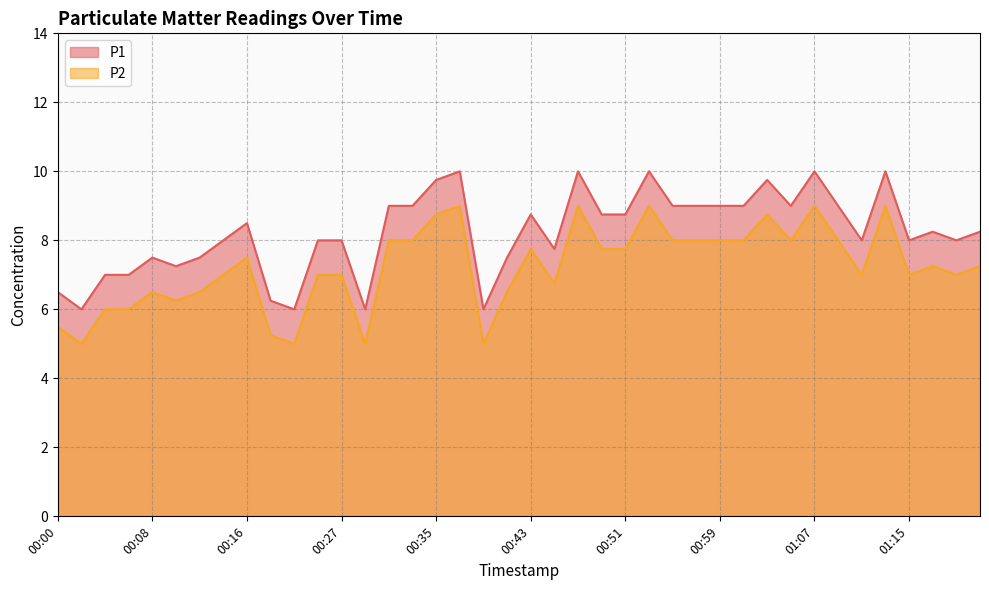

At which label does P2 reach its minimum?

00:02